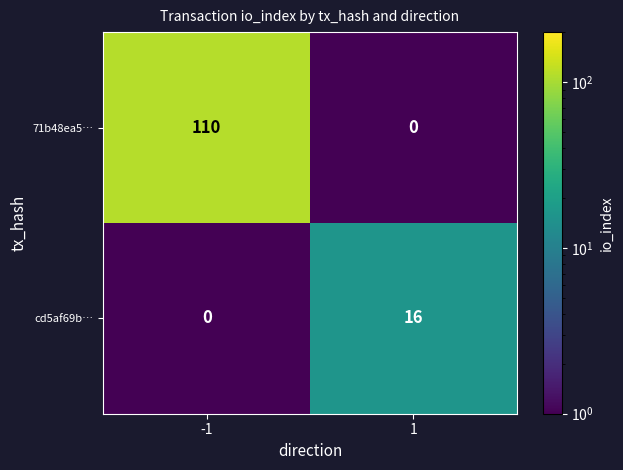

At 1, list the series in order from largest to smallest.

cd5af69b…, 71b48ea5…